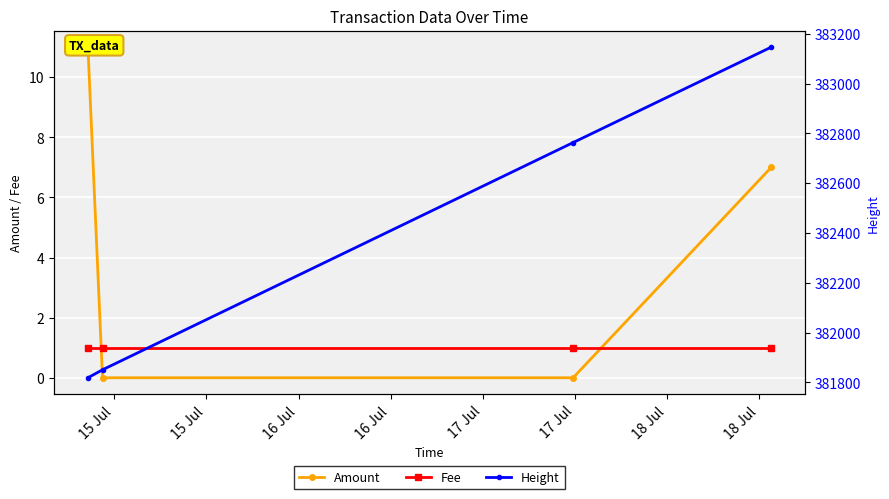

How many Amount values are between 0 and 11?

4